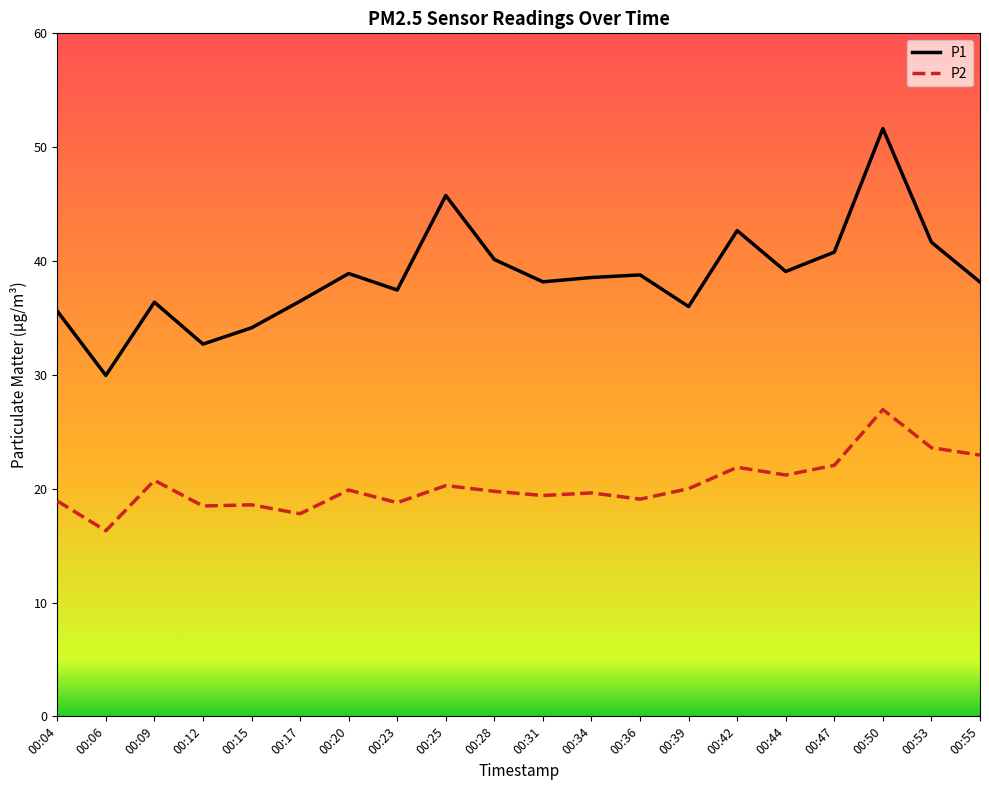

Between 00:23 and 00:34, which series saw the biggest shift?

P1